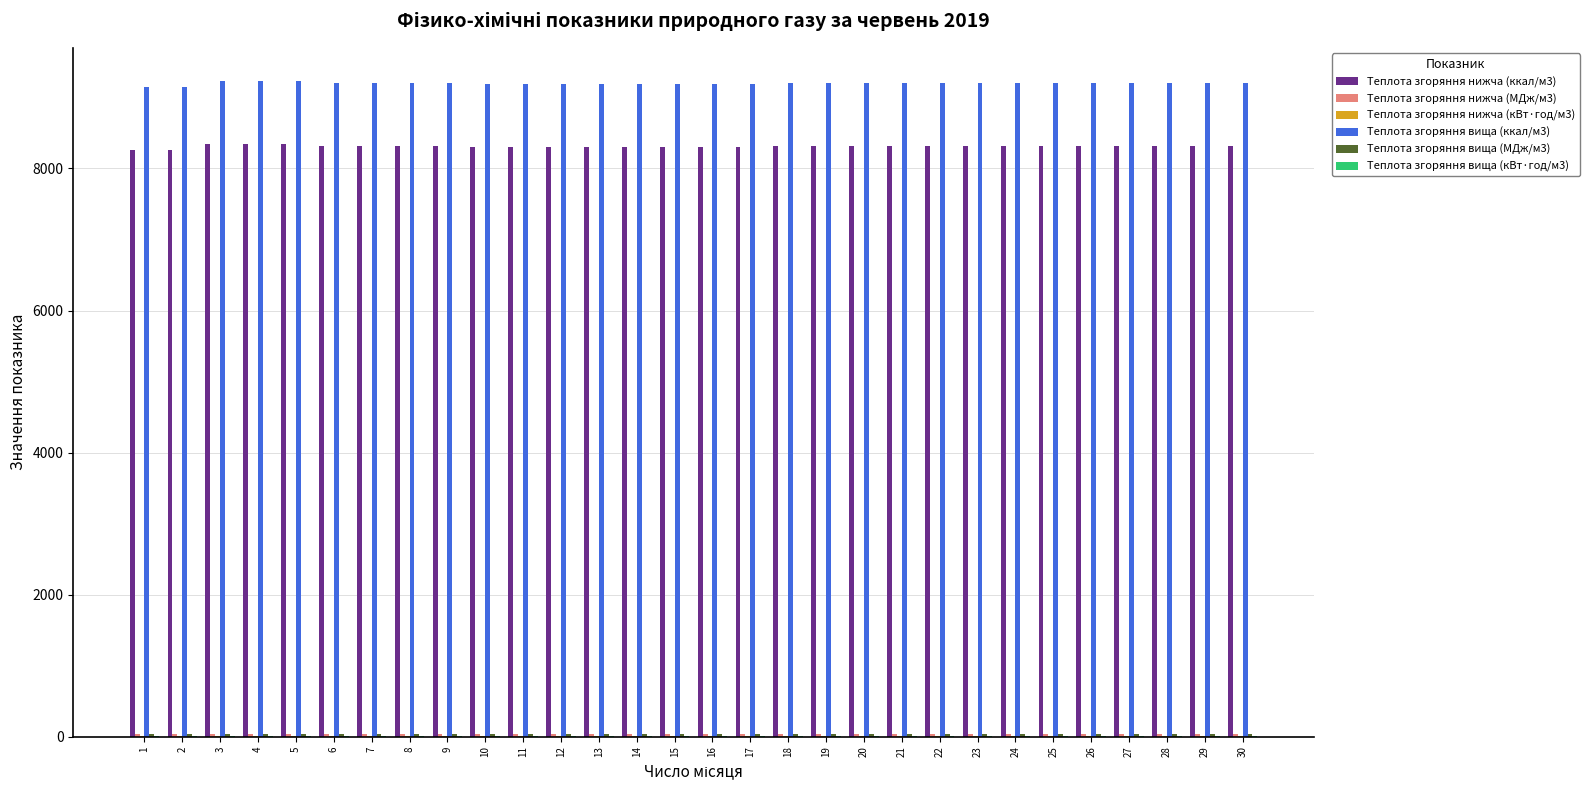

What is the maximum value shown in the chart?

9236.2